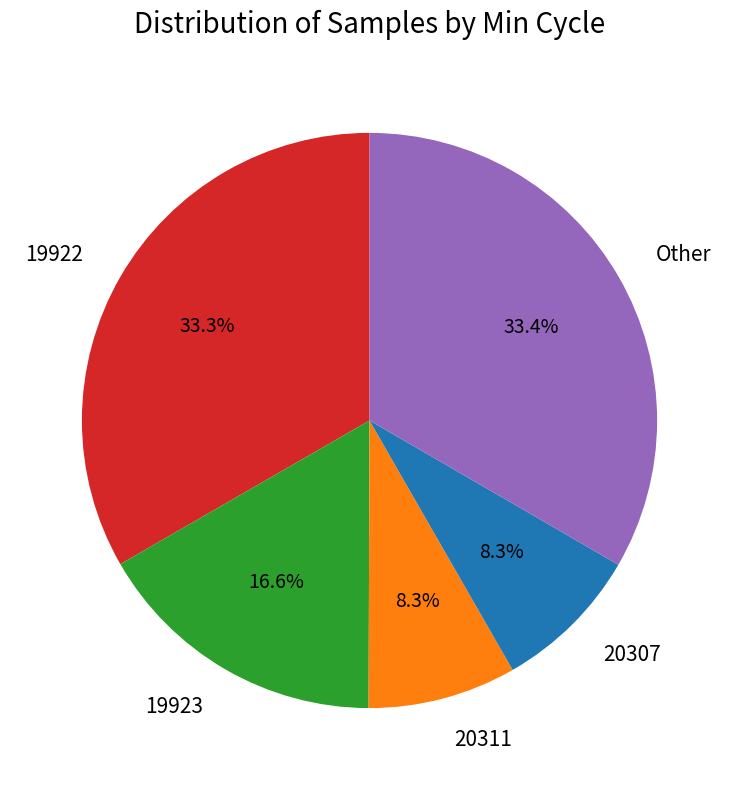

What percentage is the 20311 slice, to the nearest percent?

8%